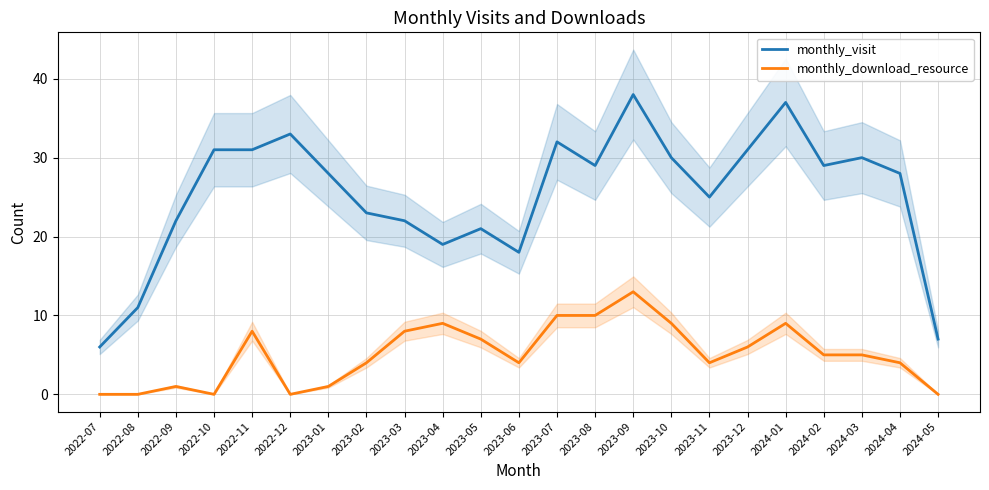

List the labels in order of monthly_visit value, largest first.

2023-09, 2024-01, 2022-12, 2023-07, 2022-10, 2022-11, 2023-12, 2023-10, 2024-03, 2023-08, 2024-02, 2023-01, 2024-04, 2023-11, 2023-02, 2022-09, 2023-03, 2023-05, 2023-04, 2023-06, 2022-08, 2024-05, 2022-07